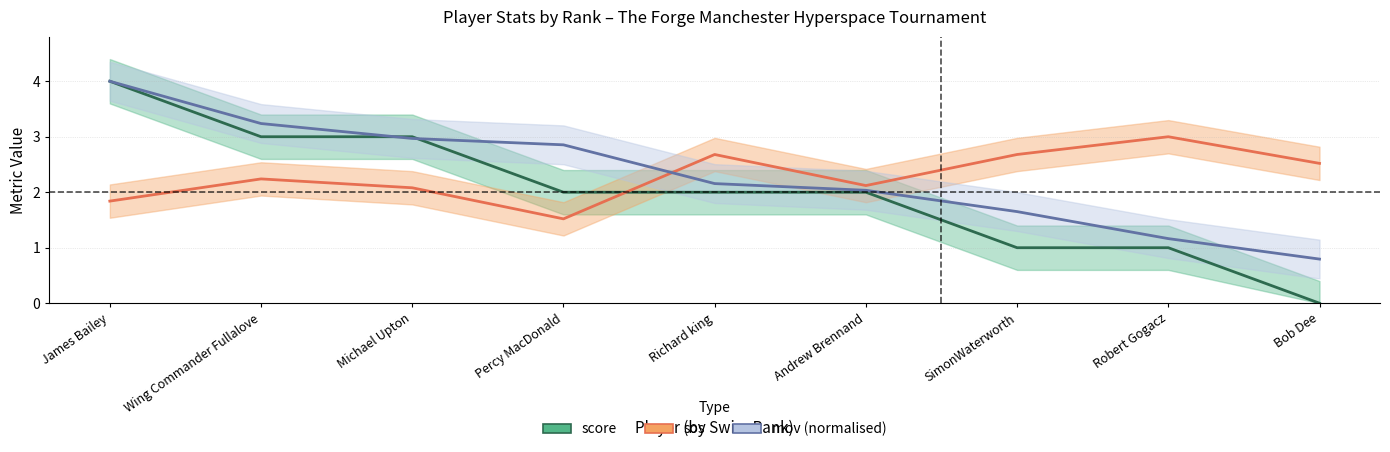

What is the label of the 9th point from the right?

James Bailey